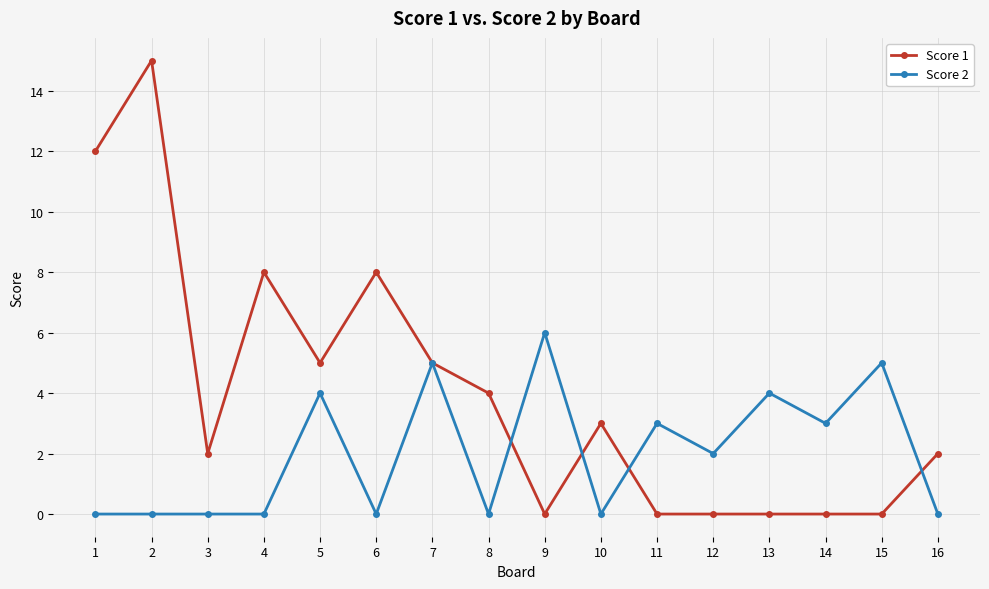

What is the spread (max minus min) of values at 12?

2